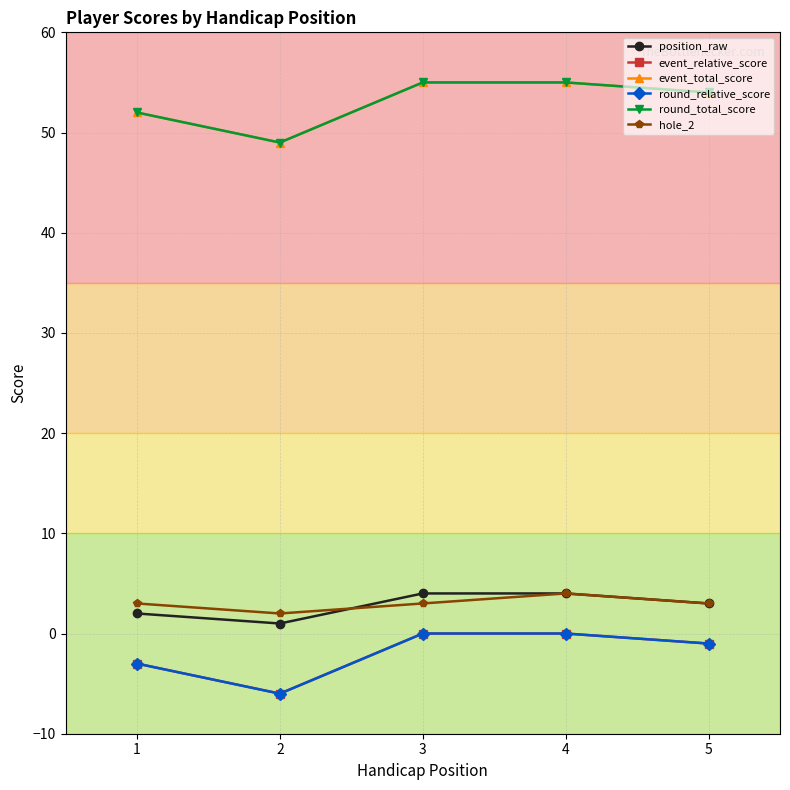

How many lines are shown in the chart?

6